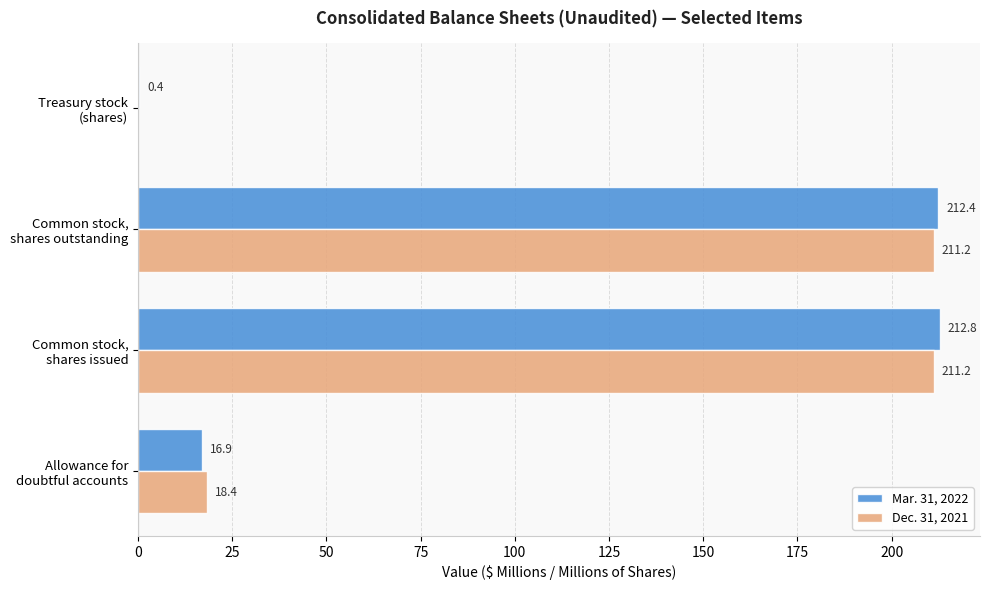

What are all the series names shown in the legend?

Mar. 31, 2022, Dec. 31, 2021